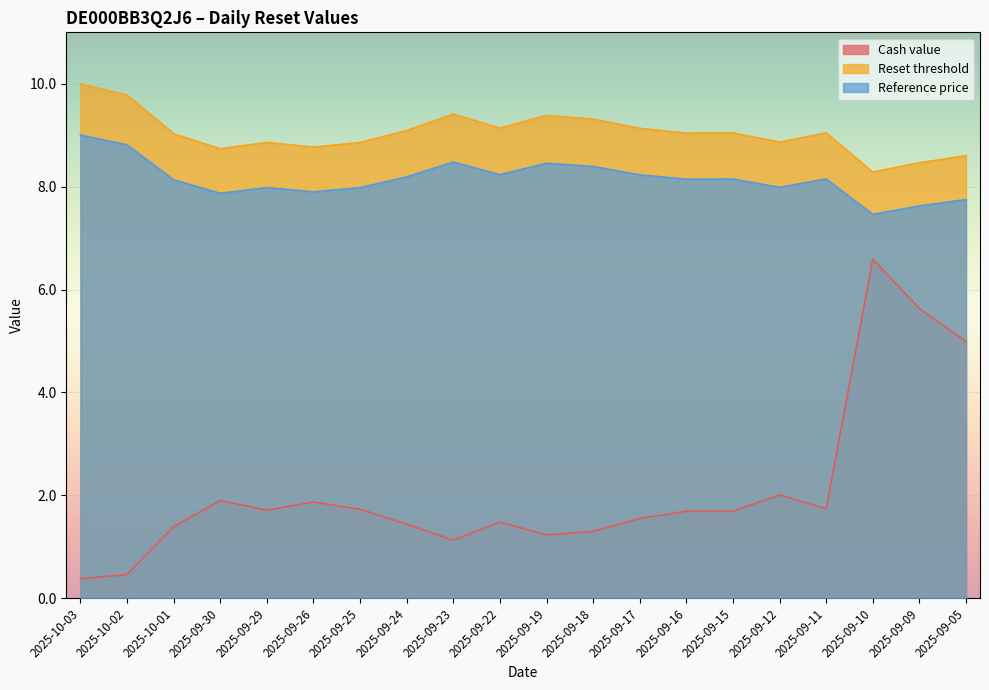

At which category does Cash value reach its first local peak?

2025-09-30